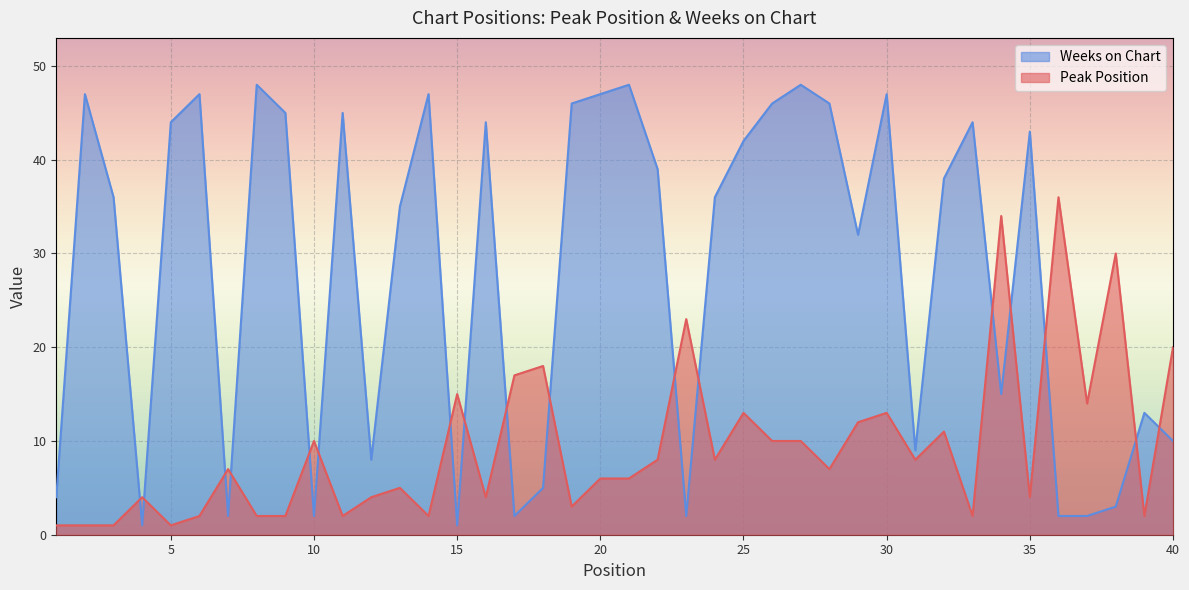

What is the average value of the Peak Position series?

9